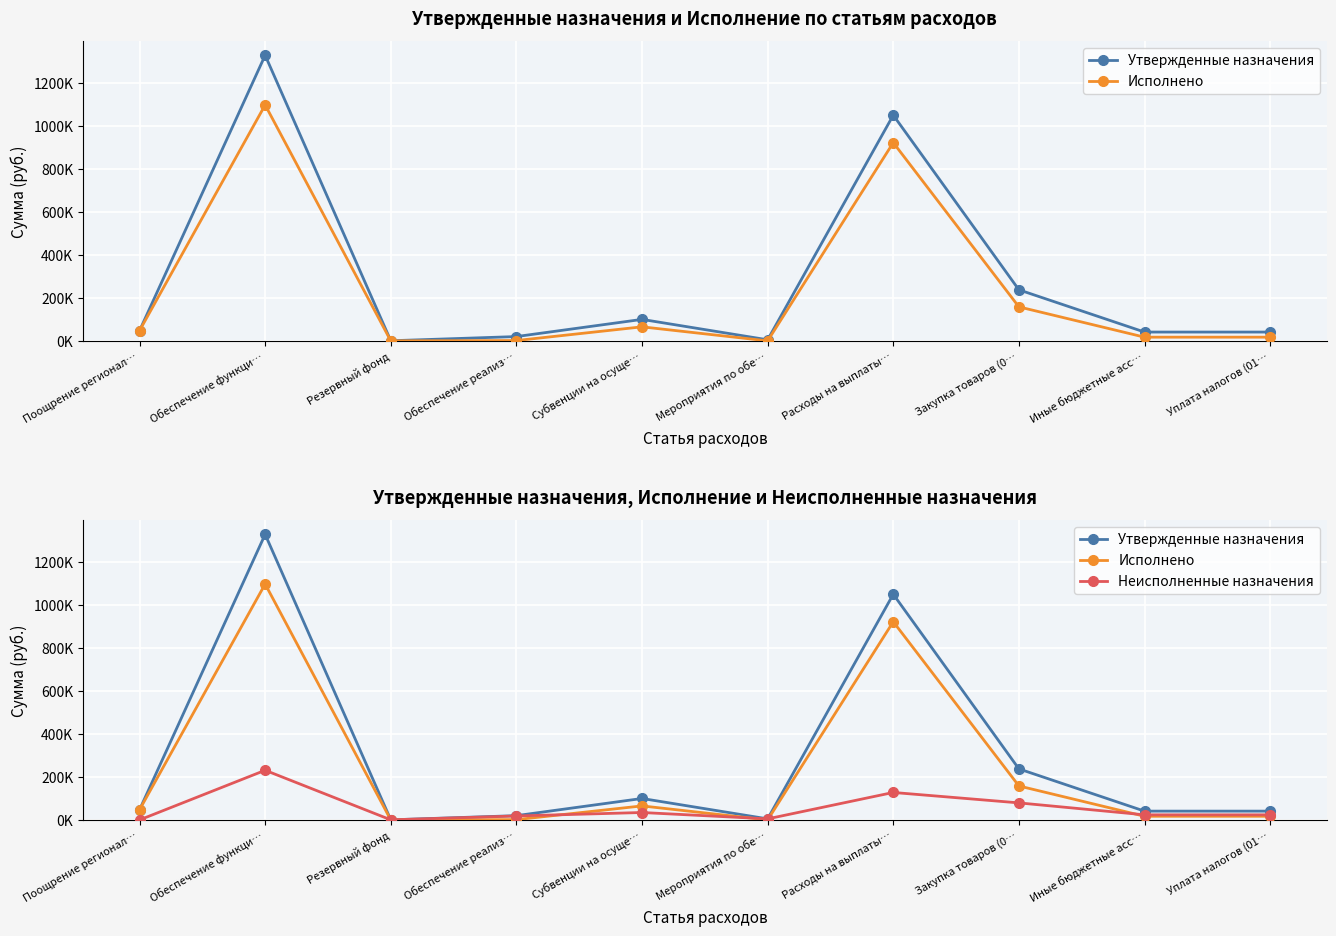

At which category does Неисполненные назначения reach its first local peak?

Обеспечение функци…